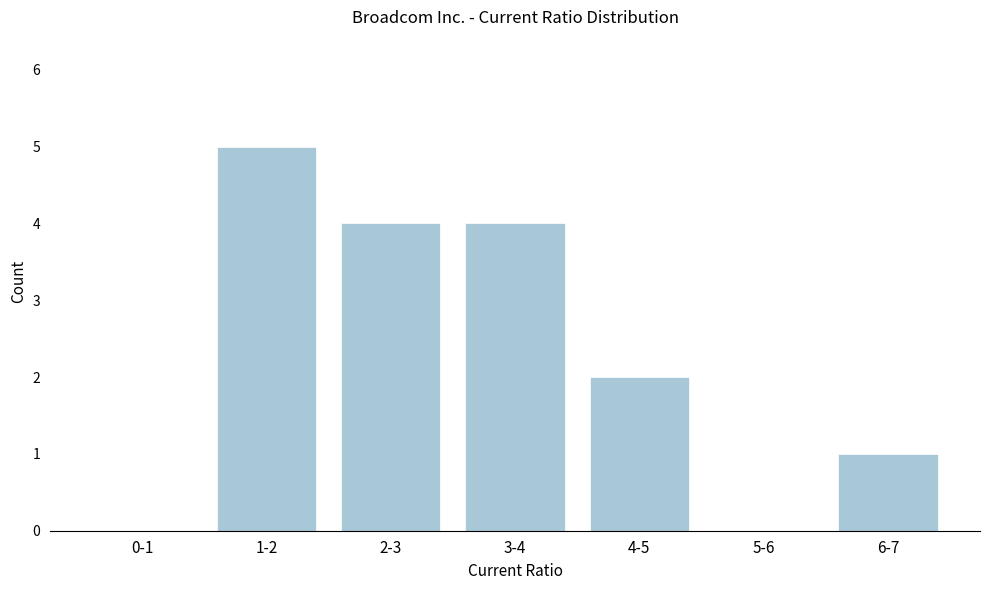

Reading left to right, list all the values displayed in this chart.

0-1=0	1-2=5	2-3=4	3-4=4	4-5=2	5-6=0	6-7=1